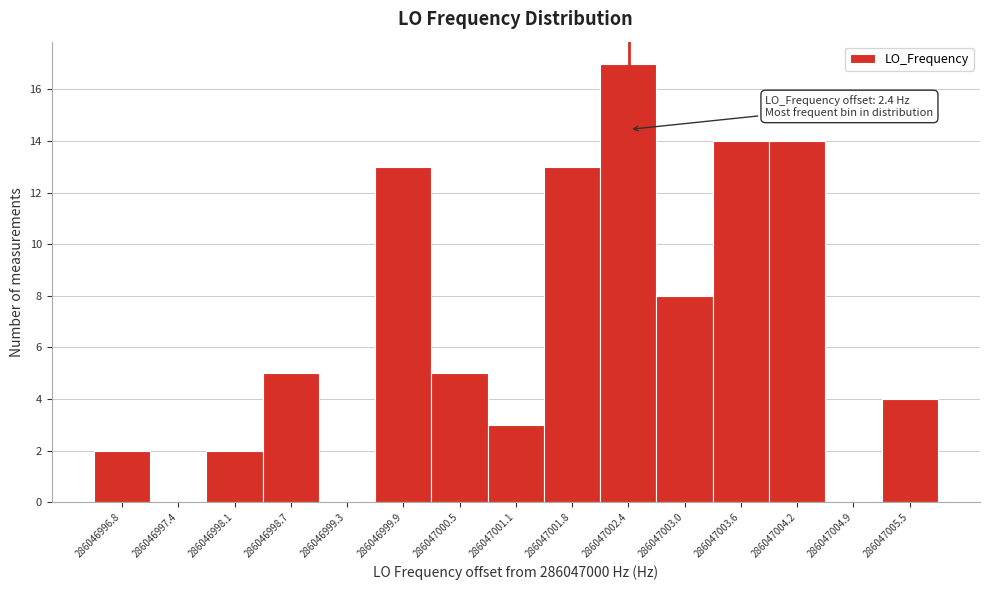

Reading right to left, extract all data points from this chart.

286047005.5=4	286047004.9=0	286047004.2=14	286047003.6=14	286047003.0=8	286047002.4=17	286047001.8=13	286047001.1=3	286047000.5=5	286046999.9=13	286046999.3=0	286046998.7=5	286046998.1=2	286046997.4=0	286046996.8=2